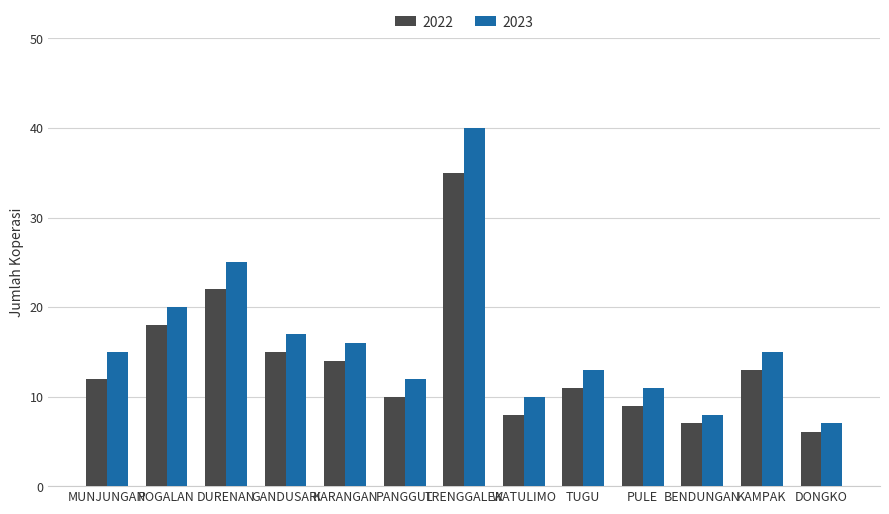

How many bars are there in each group?

2